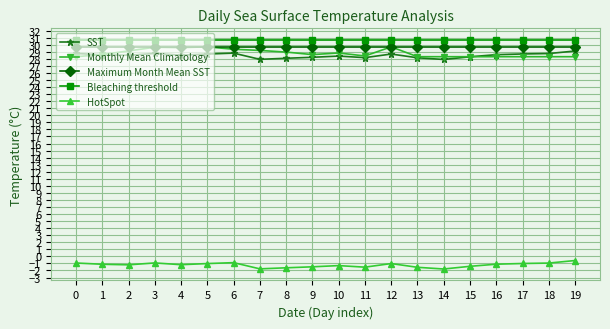

What is the average value of the HotSpot series?

-1.2